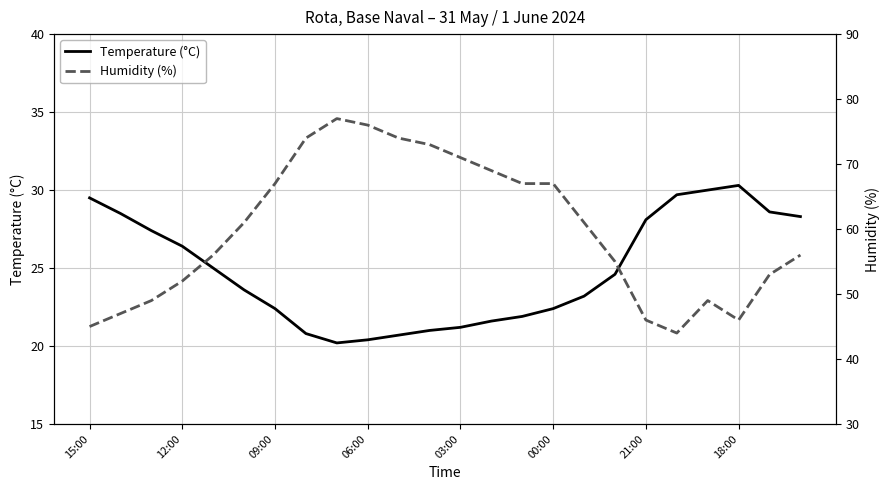

What is the minimum value for Temperature (°C)?

20.2